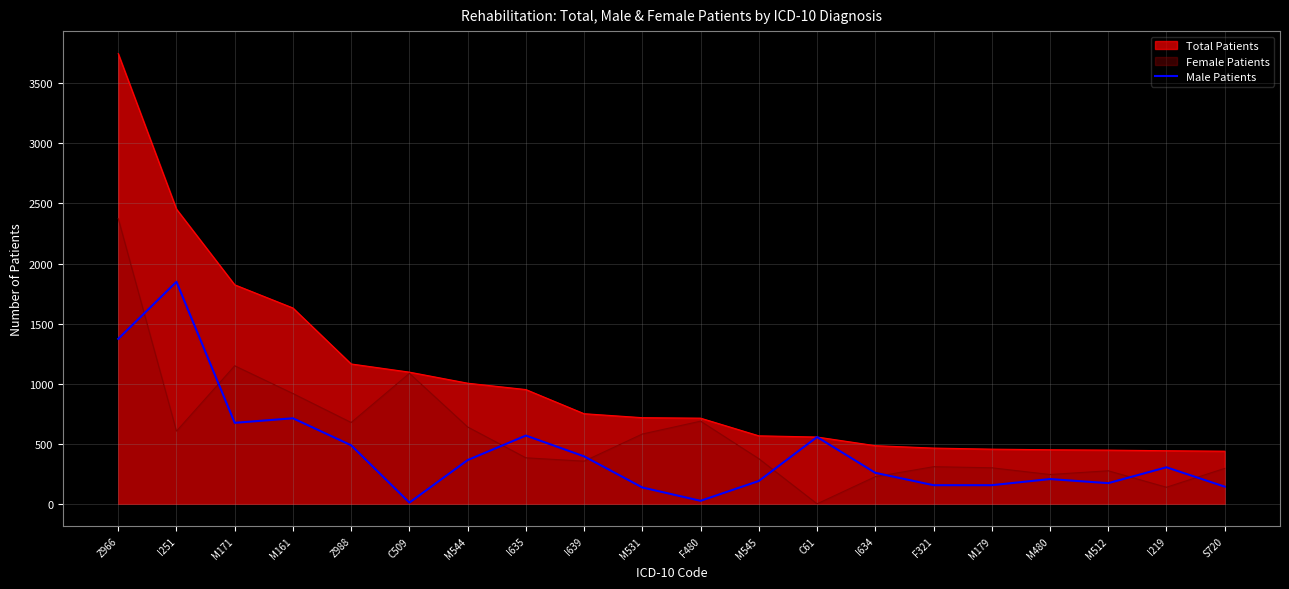

Between M171 and M179, which series saw the biggest shift?

Total Patients